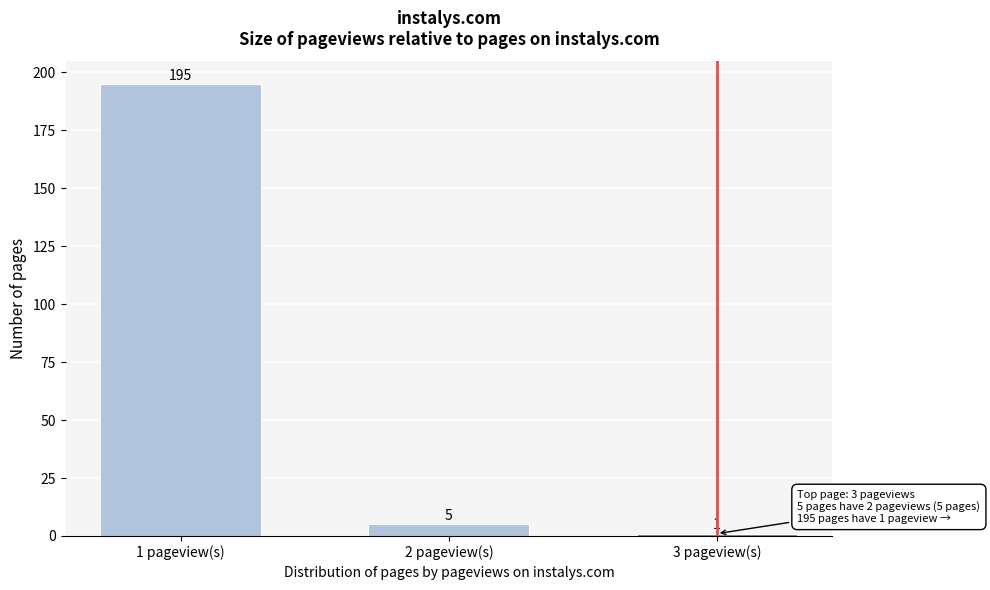

Reading right to left, extract all data points from this chart.

1	5	195